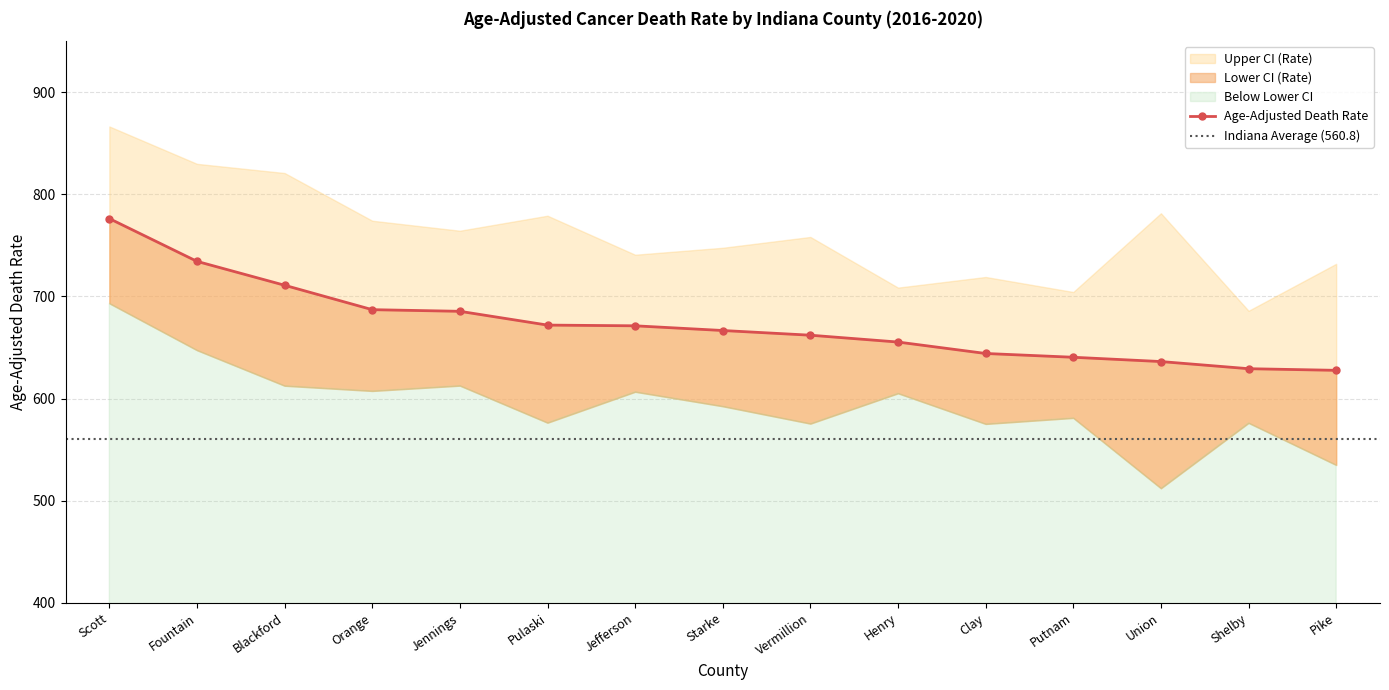

What is the highest value of the Age-Adjusted Death Rate series?

776.3